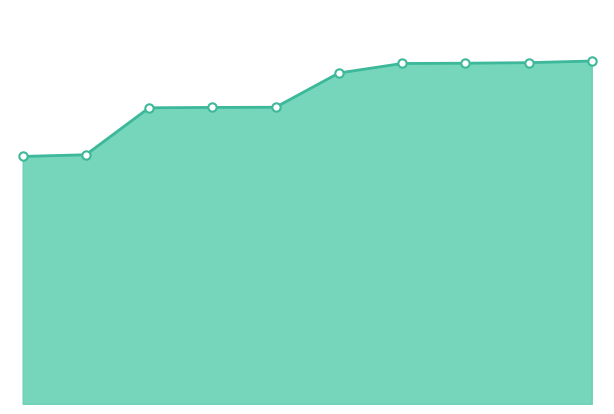

How many lines are shown in the chart?

1